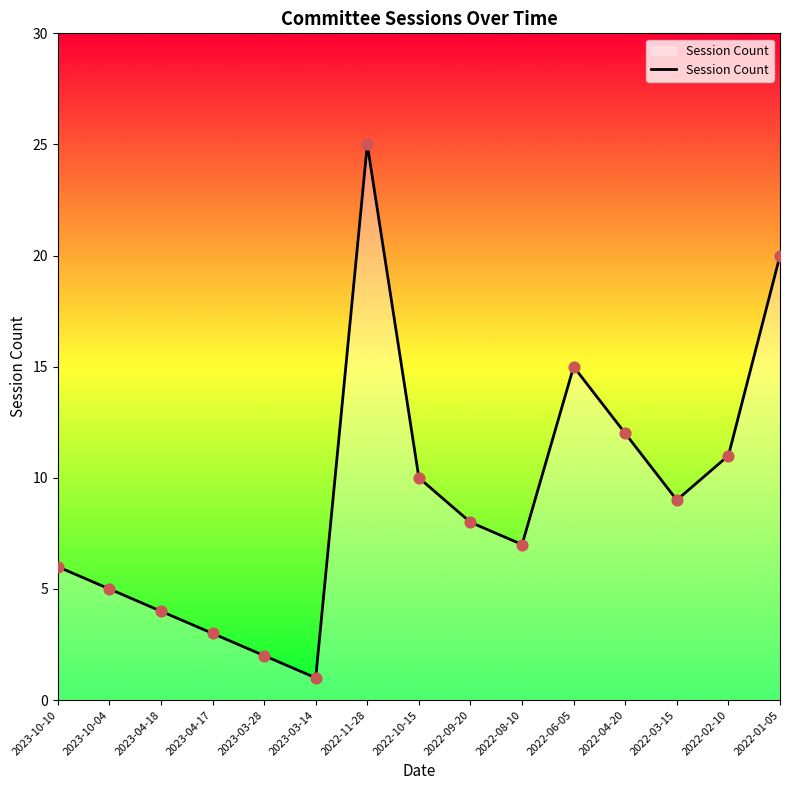

Which has a higher value, 2023-03-14 or 2022-08-10?

2022-08-10